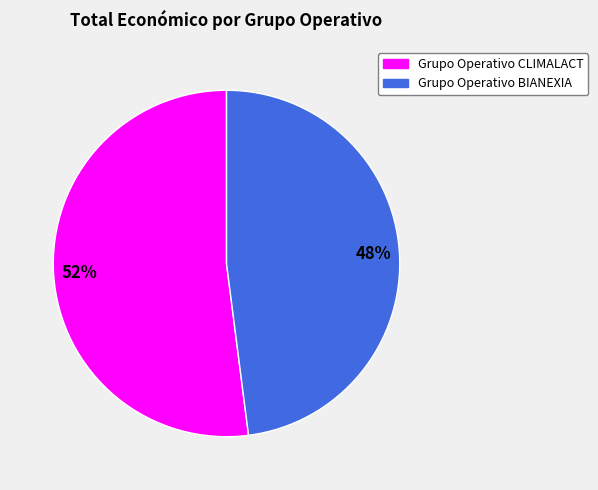

Is it true that Grupo Operativo BIANEXIA is 41% of the pie?

False